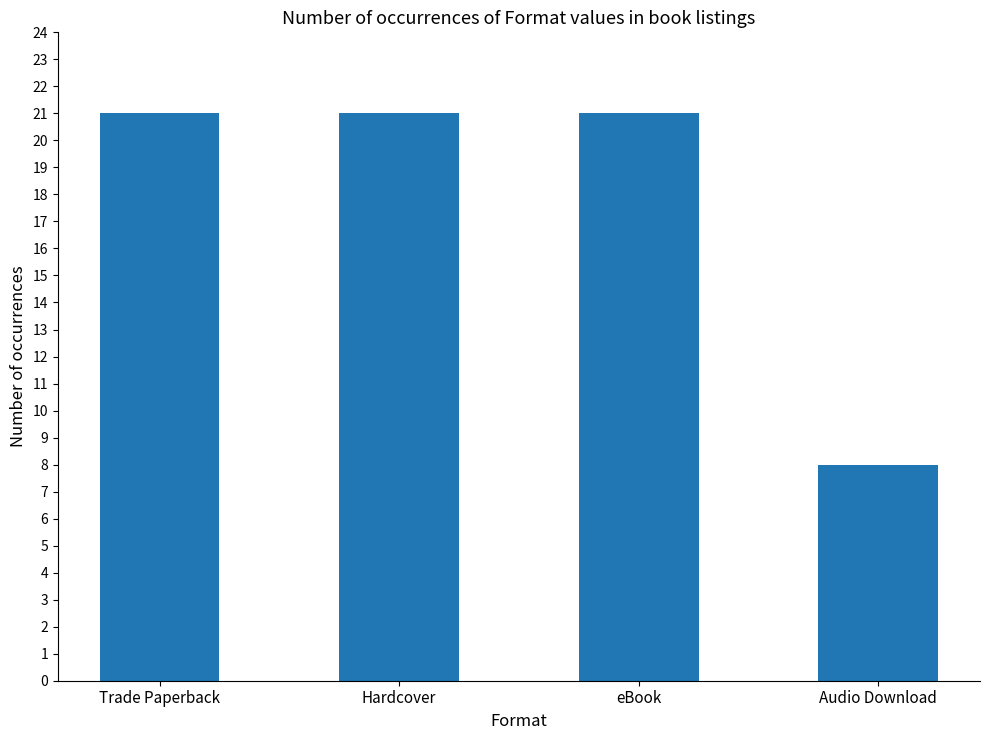

Reading left to right, transcribe all the data shown in this chart.

Trade Paperback=21	Hardcover=21	eBook=21	Audio Download=8